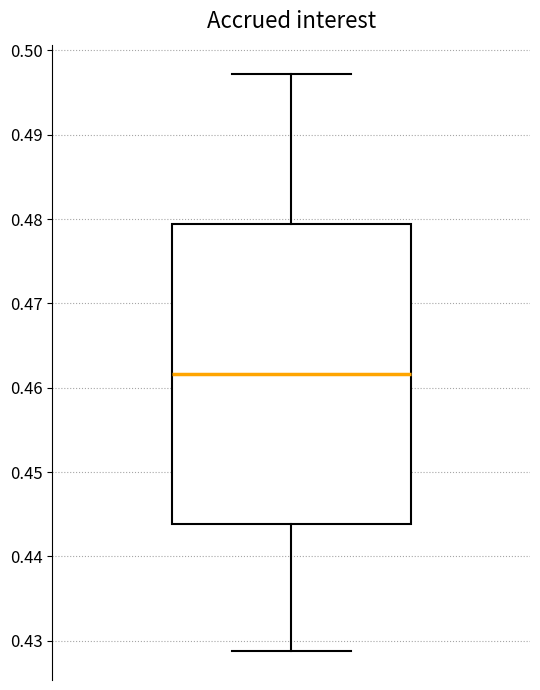

Transcribe this box plot: give where the median line is, the range the box spans, and where the two whiskers end, as read against the y-axis. The values are not printed on the chart, so give them approximately, as read against the axis.

median 0.462, box 0.444 to 0.479, whiskers 0.429 to 0.497